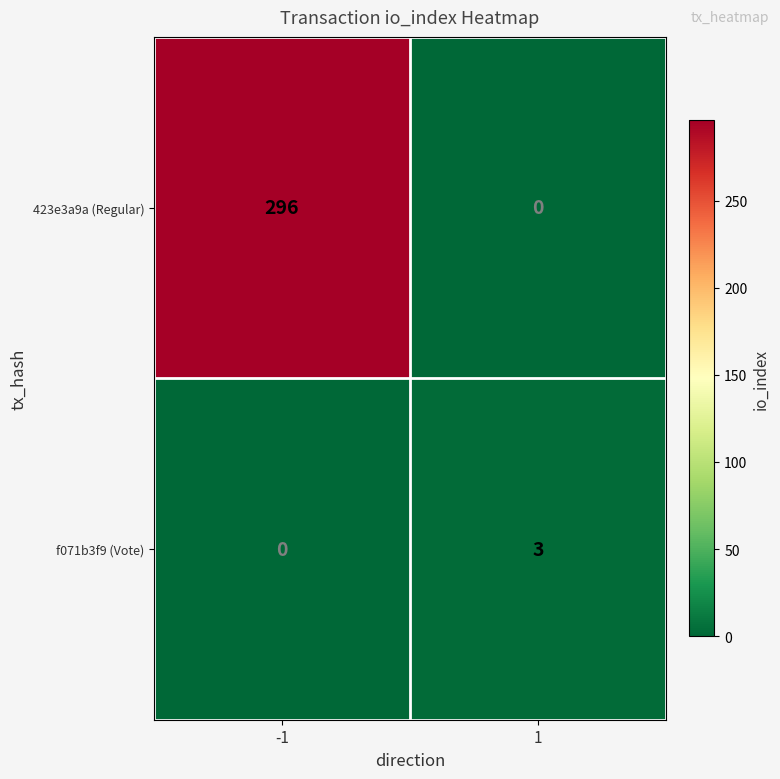

How many series are shown in this chart?

2